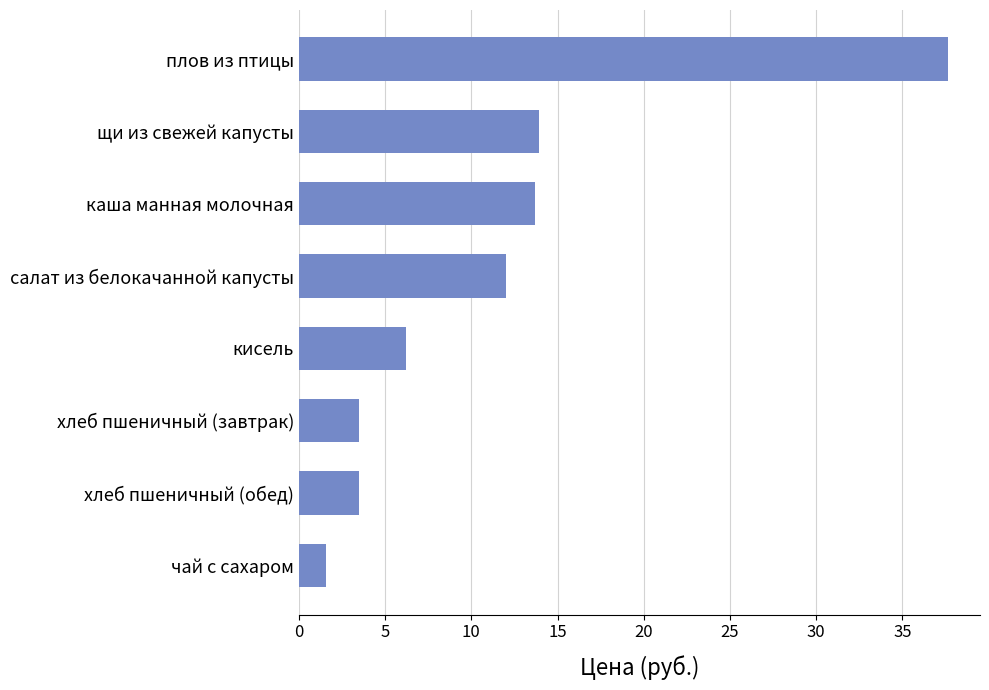

Does the chart contain stacked bars?

No